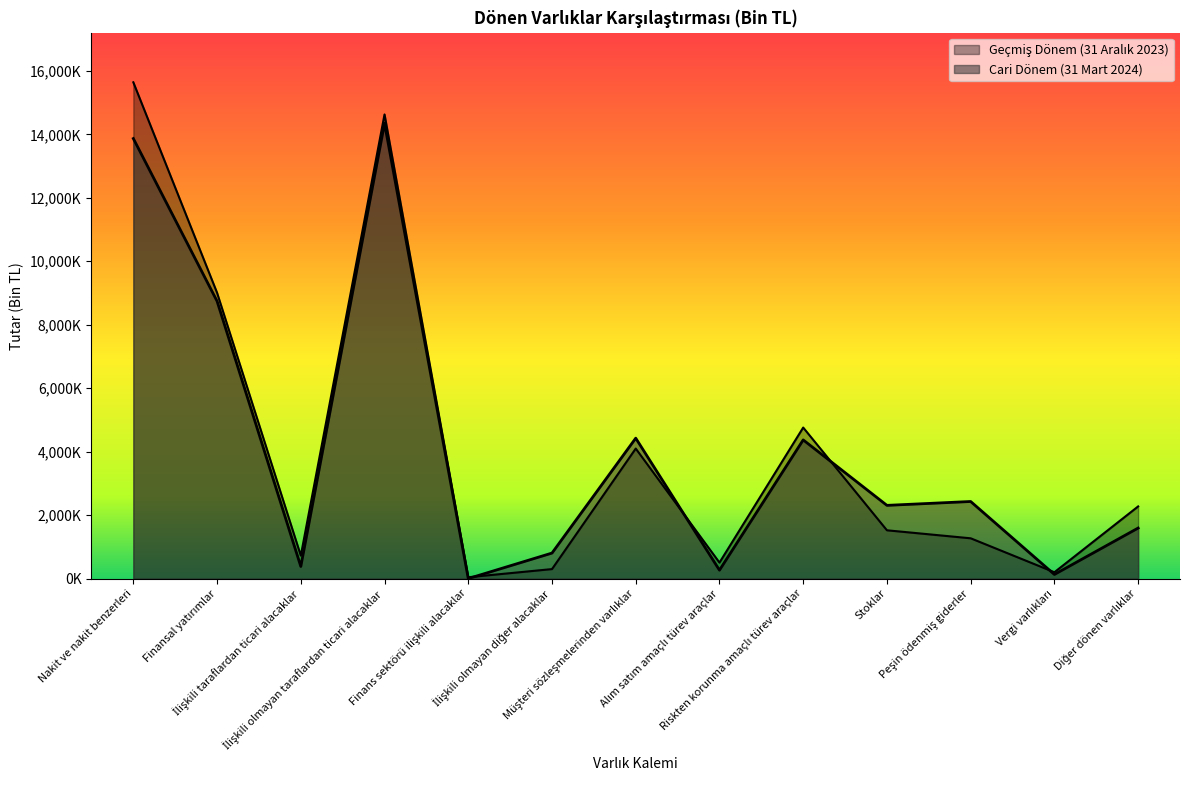

Rank the series by their maximum value, from highest to lowest.

Geçmiş Dönem (31 Aralık 2023), Cari Dönem (31 Mart 2024)